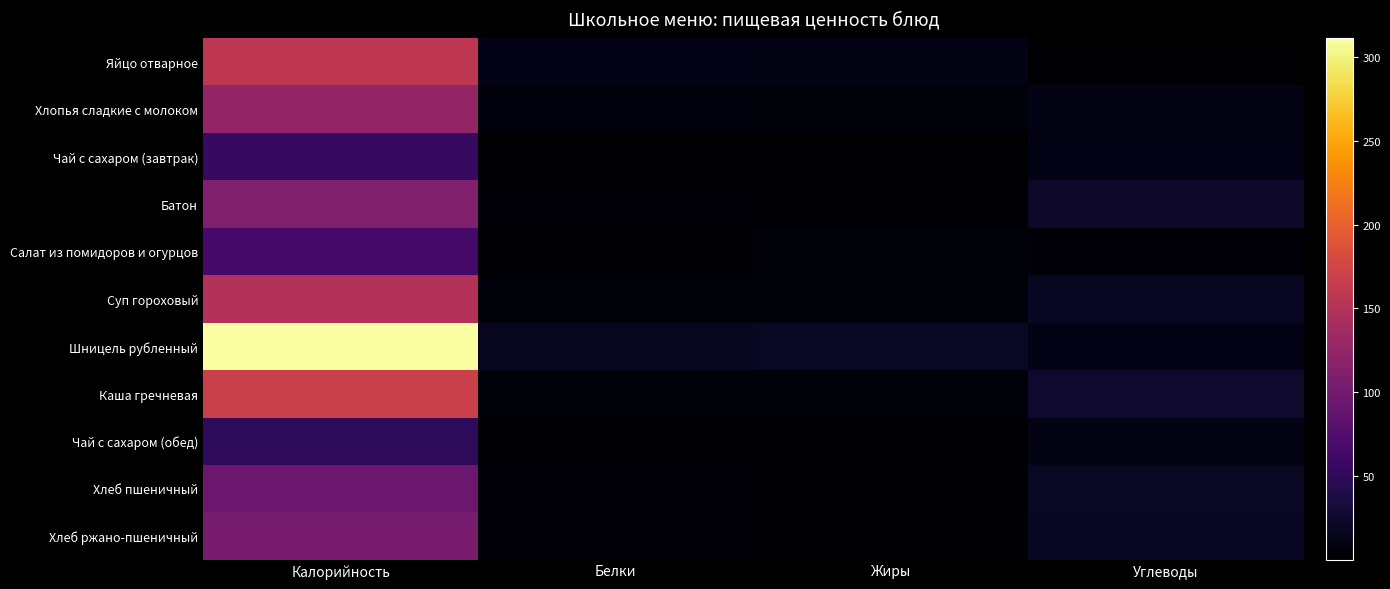

At which label is Хлеб ржано-пшеничный closest to 52?

Углеводы